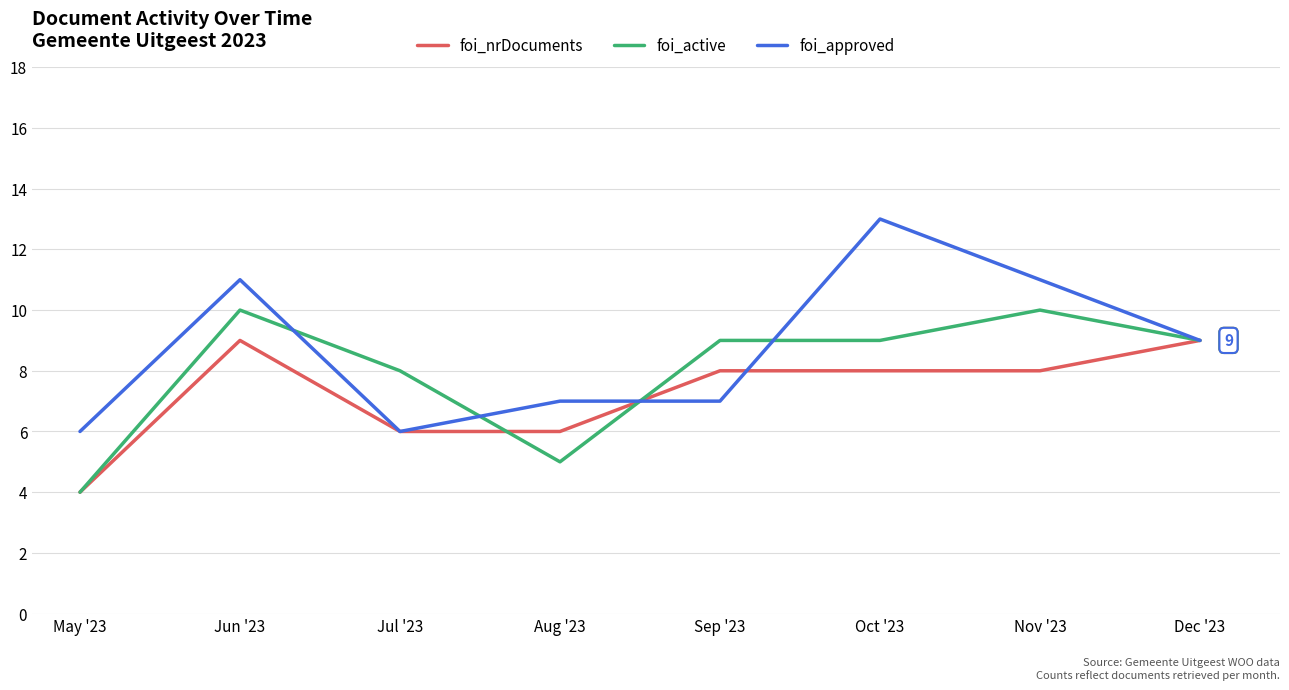

What position from the left is Jun '23?

2